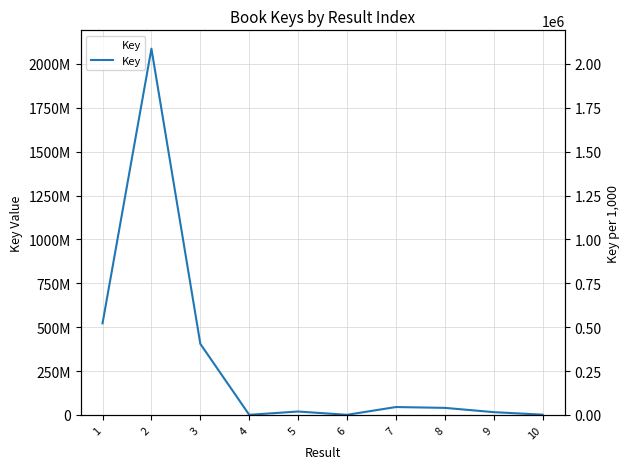

How many categories are shown in the chart?

10